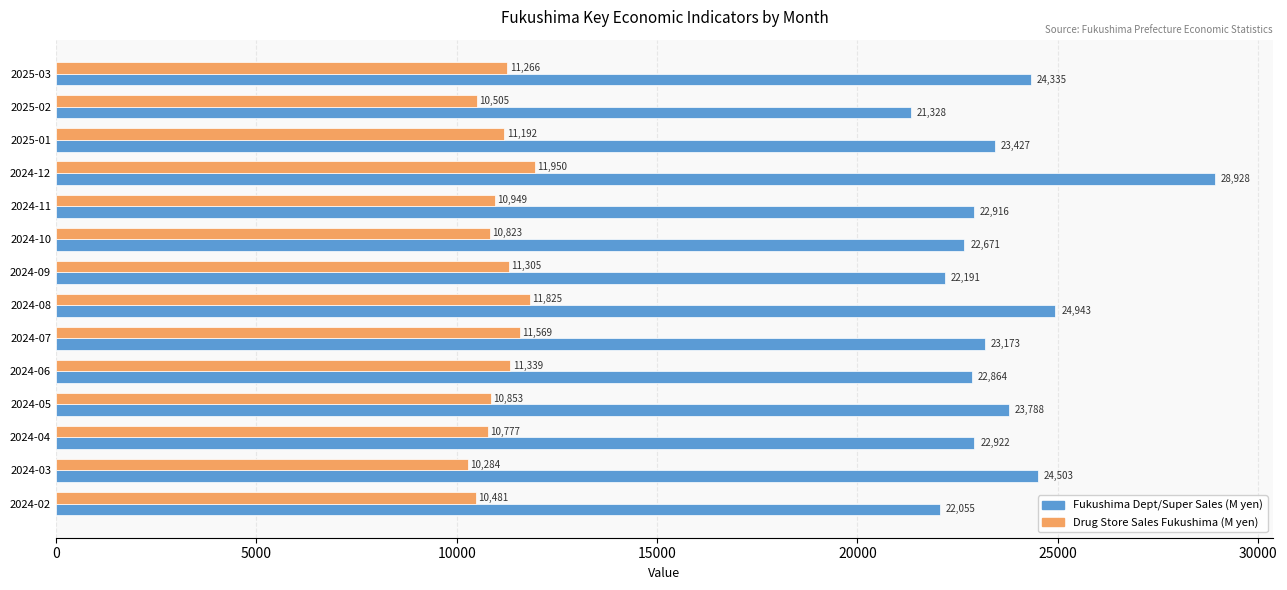

The value of Drug Store Sales Fukushima (M yen) at 2024-03 is 10284. True or false?

True